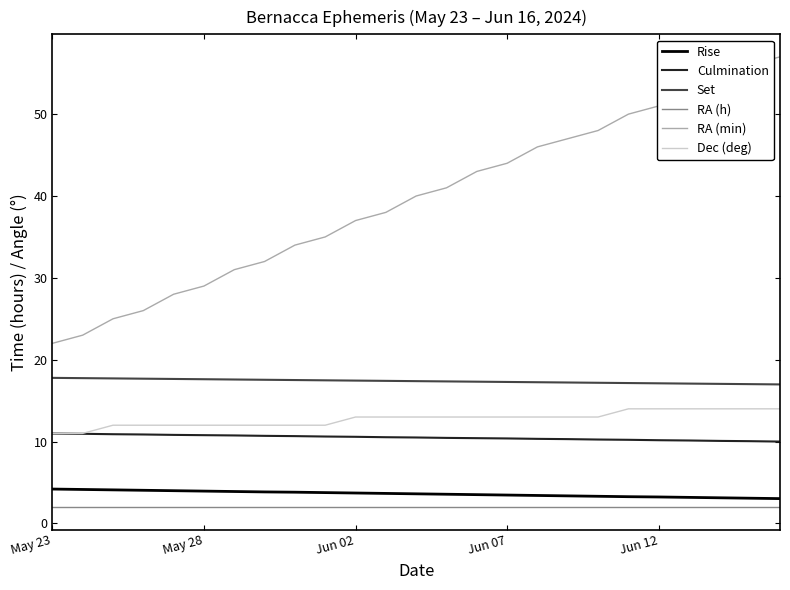

Rank the series by their maximum value, from highest to lowest.

RA (min), Set, Dec (deg), Culmination, Rise, RA (h)